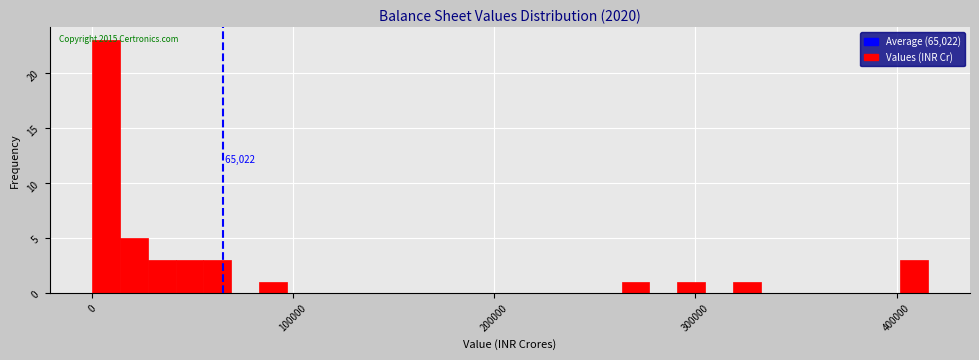

Around what value on the x-axis is the tallest bar? Give the approximate position of its centre, as read against the axis.

10000